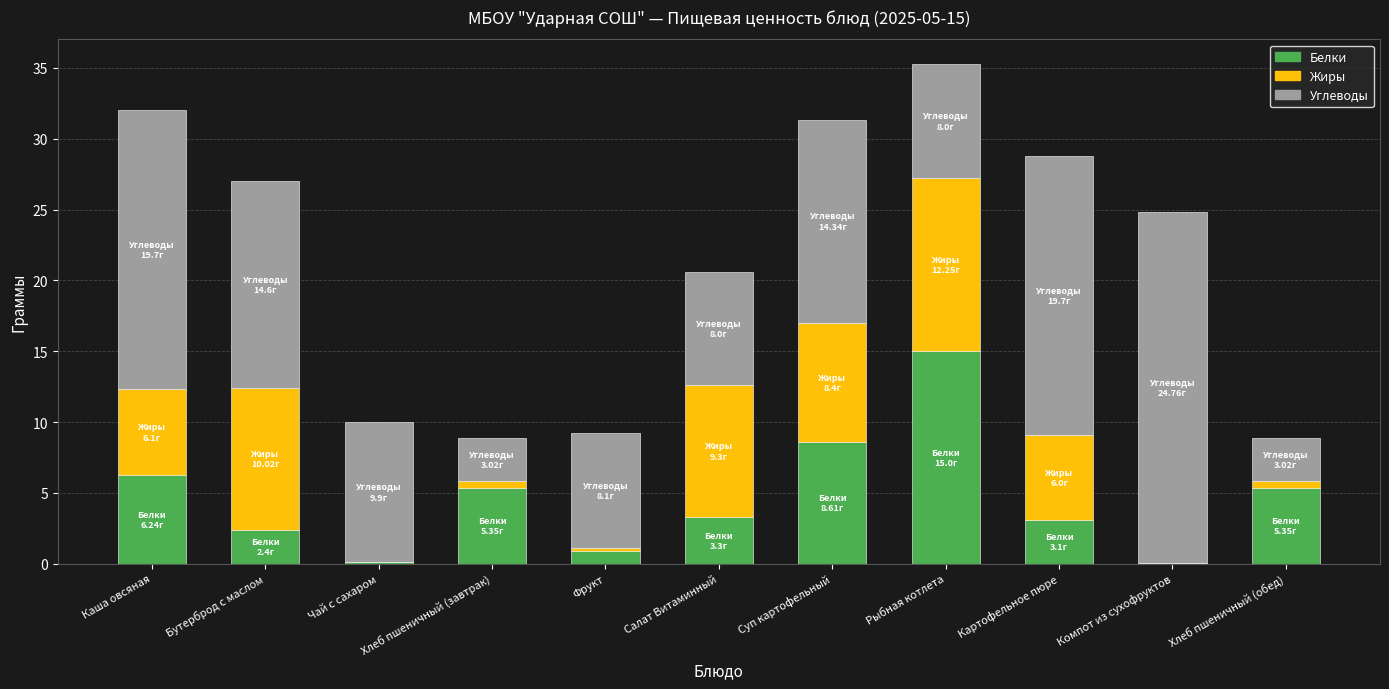

At which label does Белки reach its peak?

Рыбная котлета